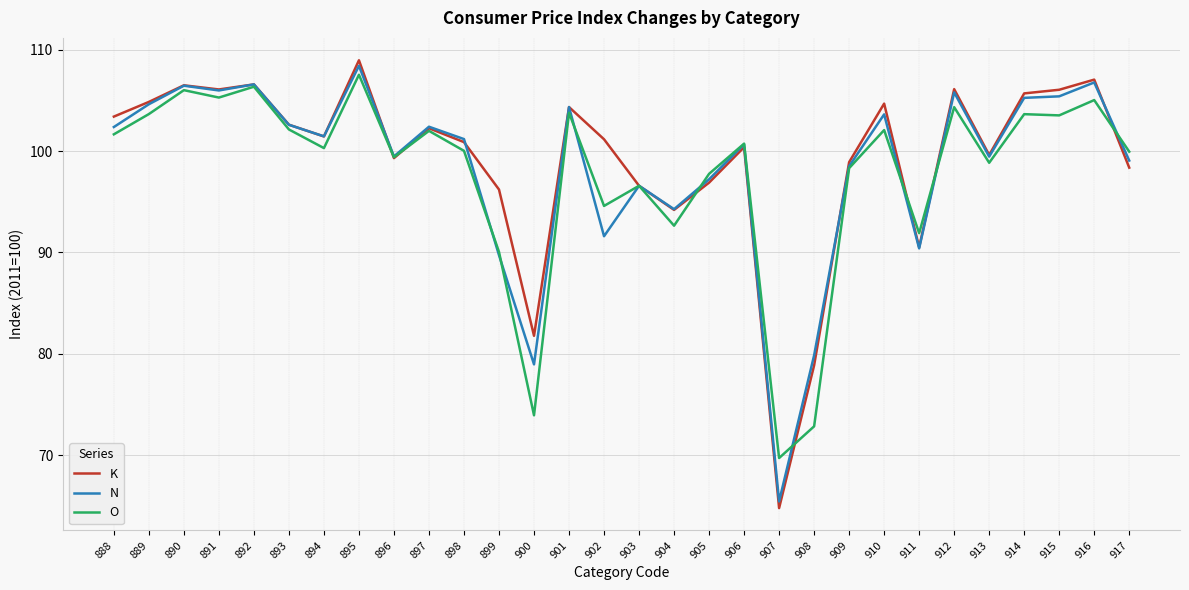

What is the total value across all series at 903?

289.7